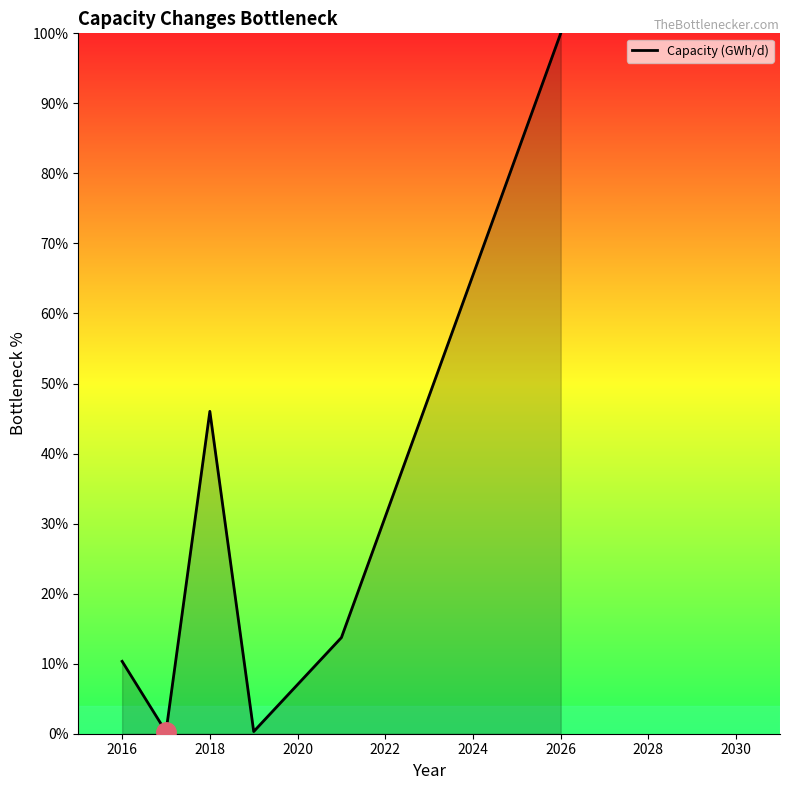

What is the average value?

28.4